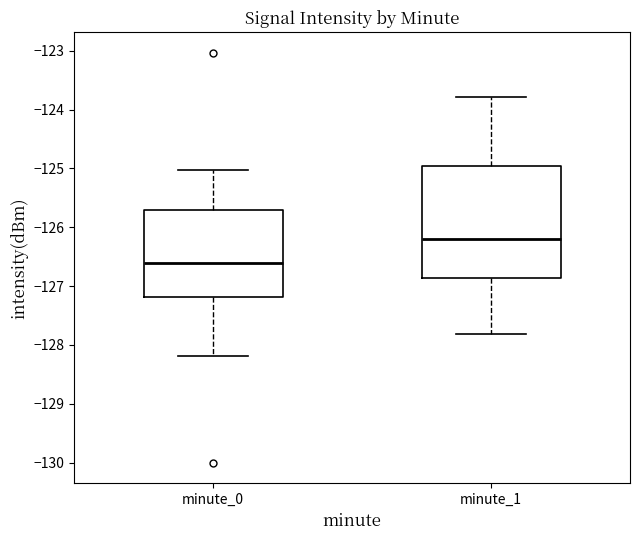

Reading left to right, read every box against the y-axis: the position of its median line, the range the box covers, and the ends of its whiskers. The values are not printed on the chart, so give them approximately, as read against the axis.

minute_0: median -126.6, box -127.2 to -125.7, whiskers -128.2 to -125.0
minute_1: median -126.2, box -126.9 to -125.0, whiskers -127.8 to -123.8